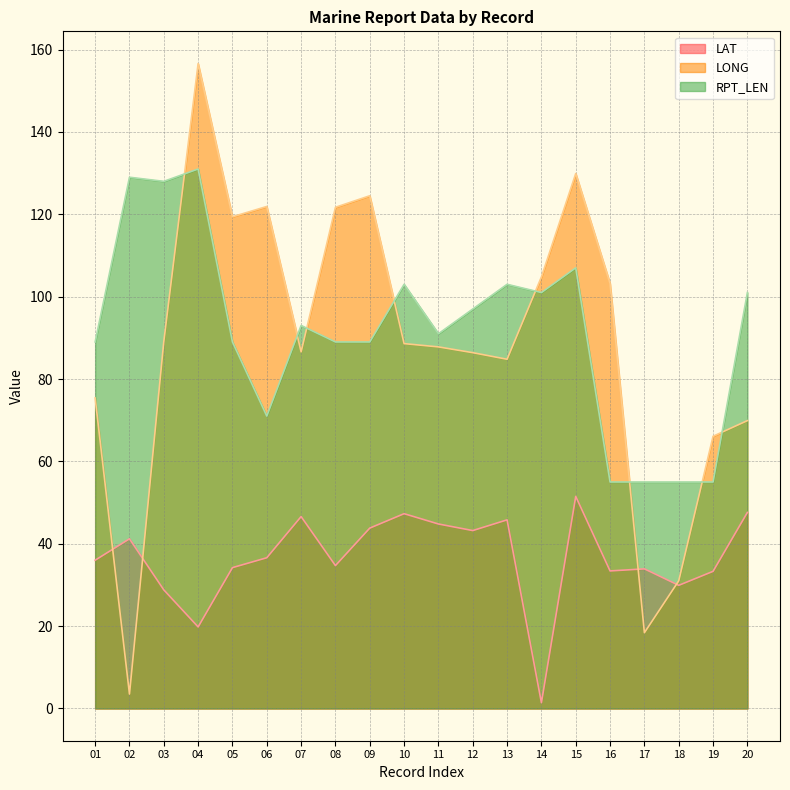

Does the chart display data point markers on the line(s)?

No